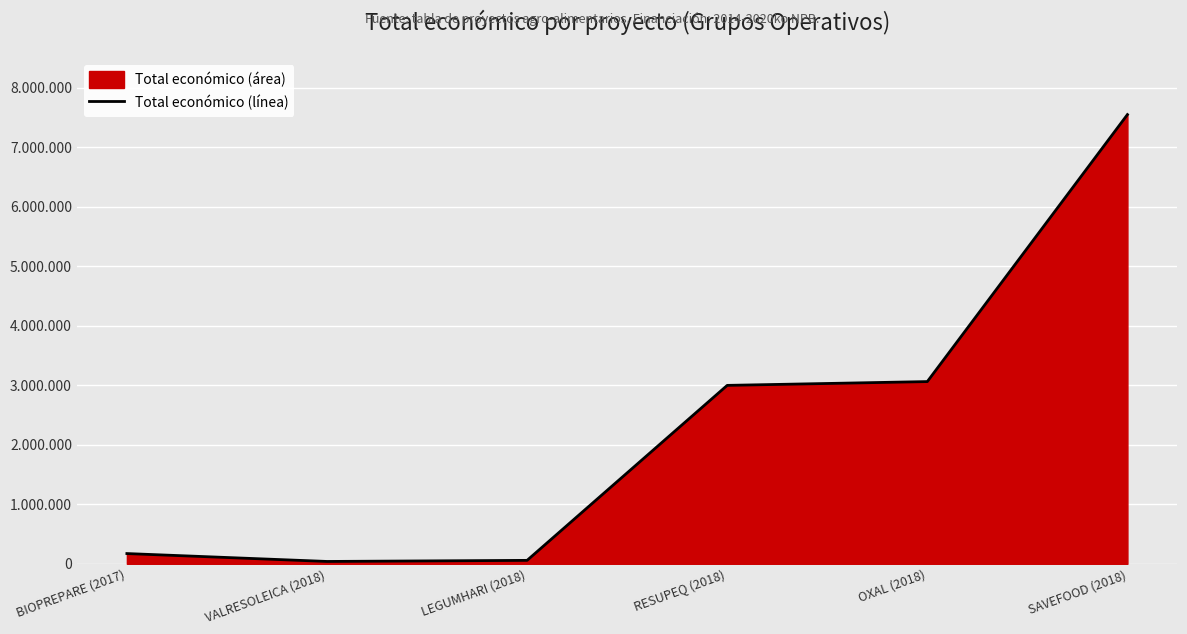

What is the difference between the maximum and minimum values?

7511799